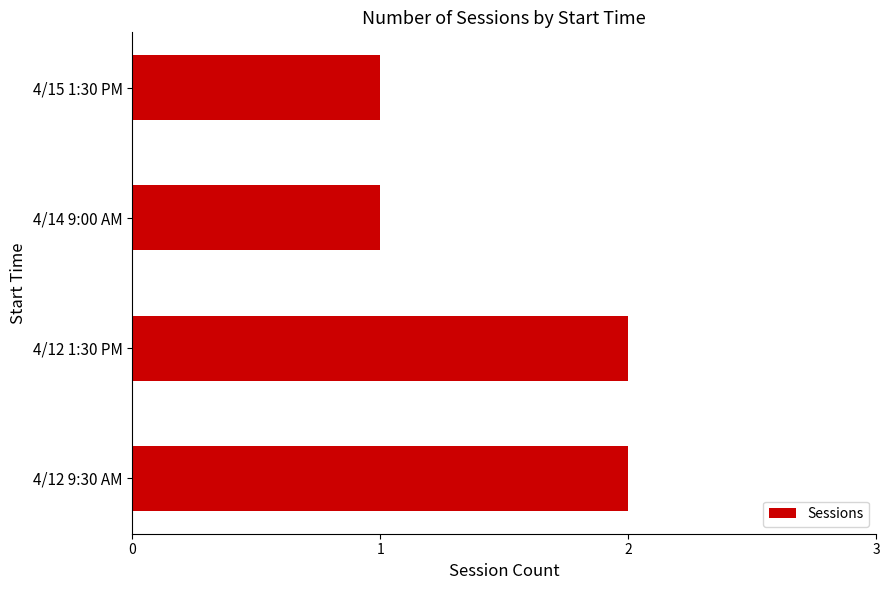

The chart shows a value of 0 at 4/12 1:30 PM. True or false?

False